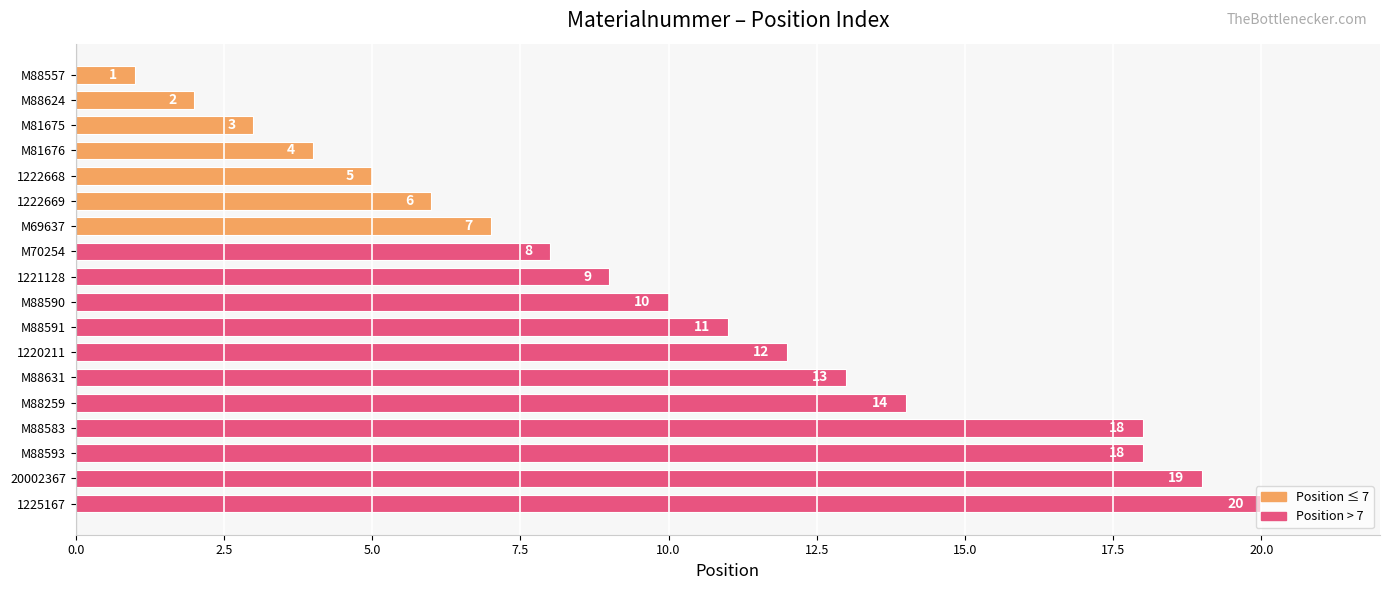

Are the bars horizontal?

Yes